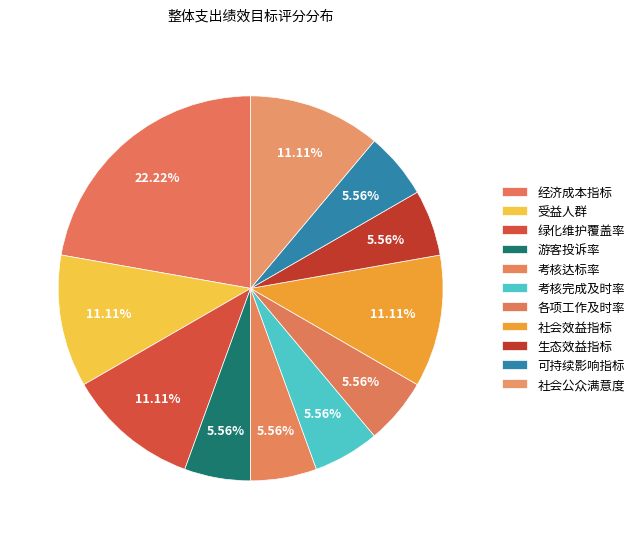

Is there a majority slice in this chart?

No